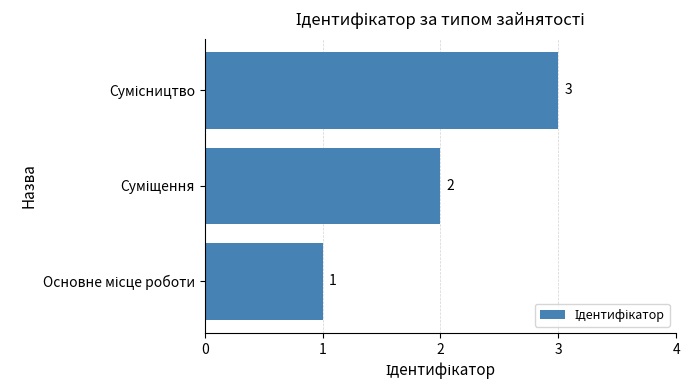

How many values are between 1 and 3?

3